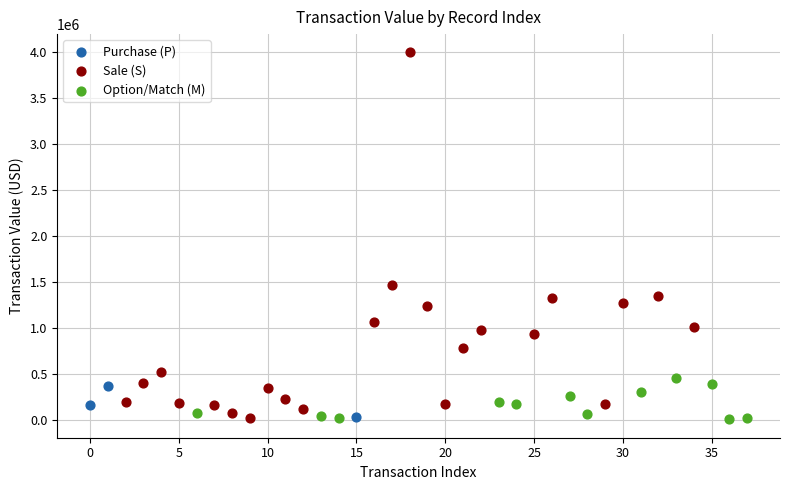

Which series has the largest Y range (max minus min)?

Sale (S)